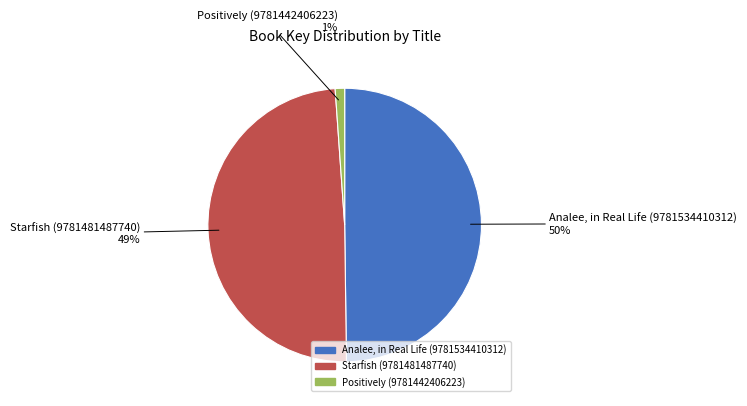

Which category has the smallest portion of the pie?

Positively (9781442406223)